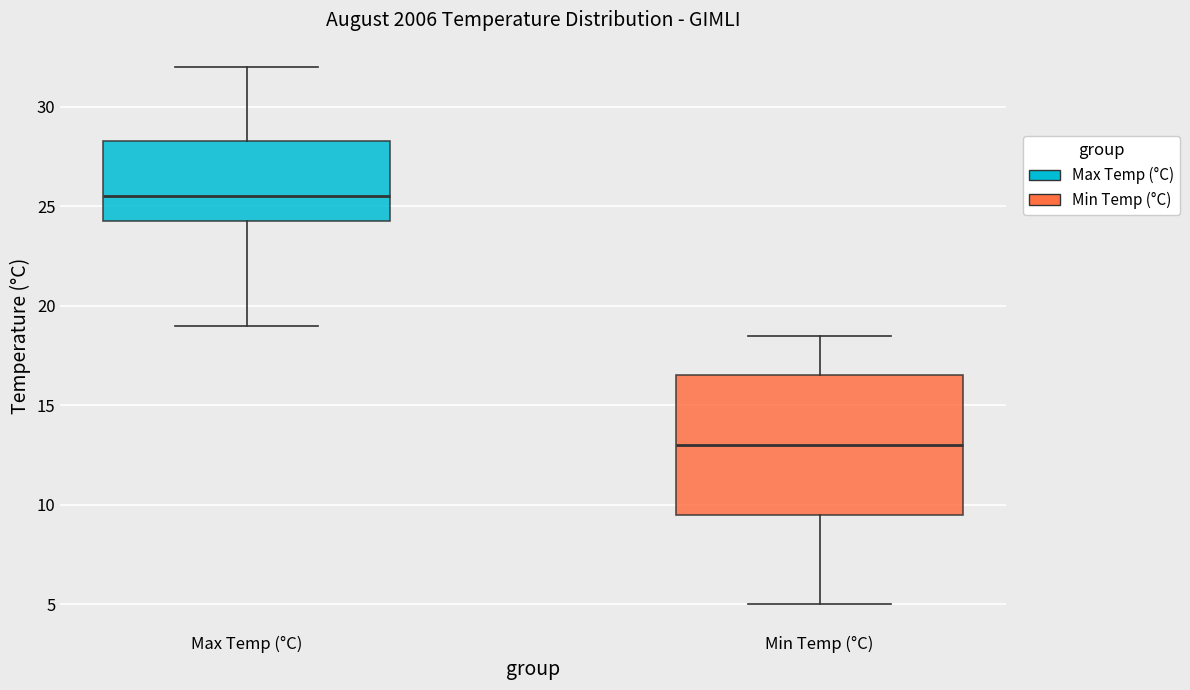

Comparing the boxes themselves (not the whiskers), which one is the tallest?

Min Temp (°C)